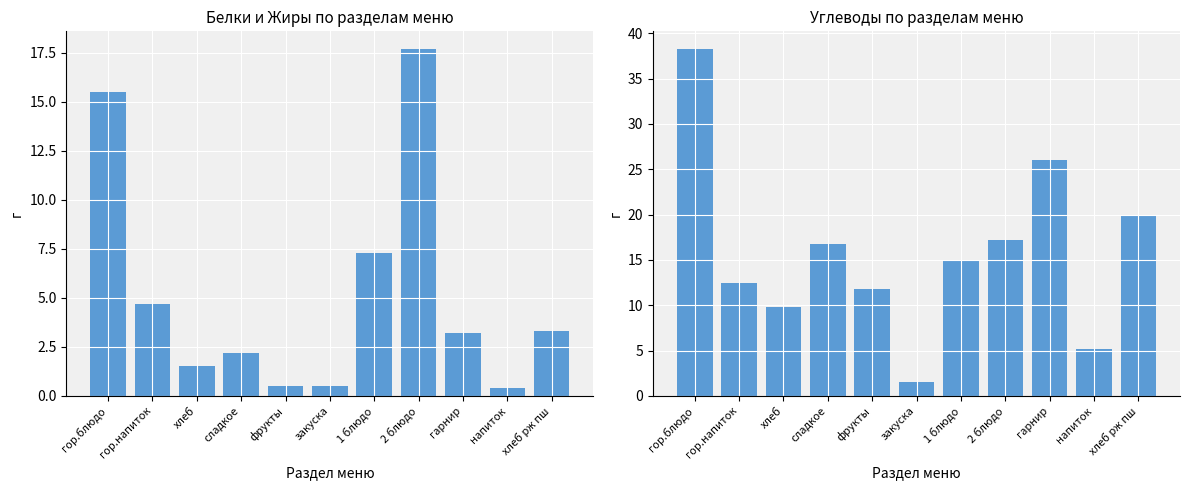

Which series has the largest total across all categories?

Углеводы